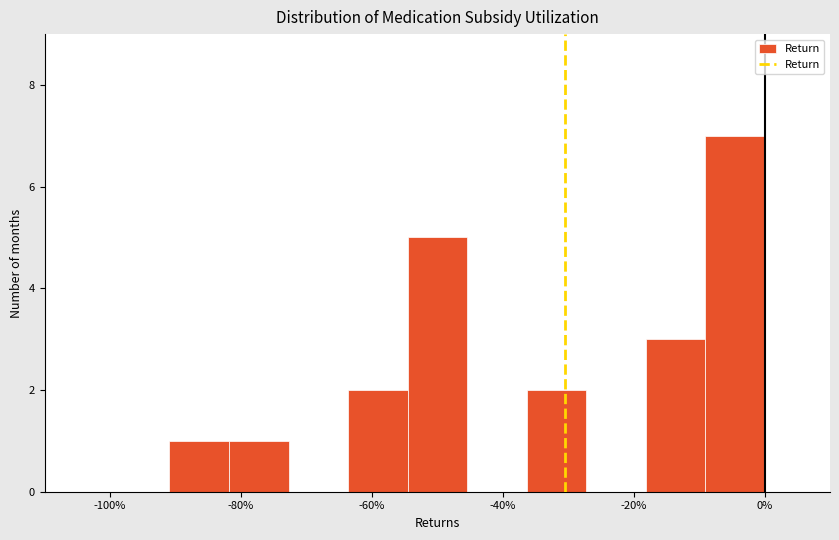

Over which range of the x-axis is the bar tallest?

-10 to 0